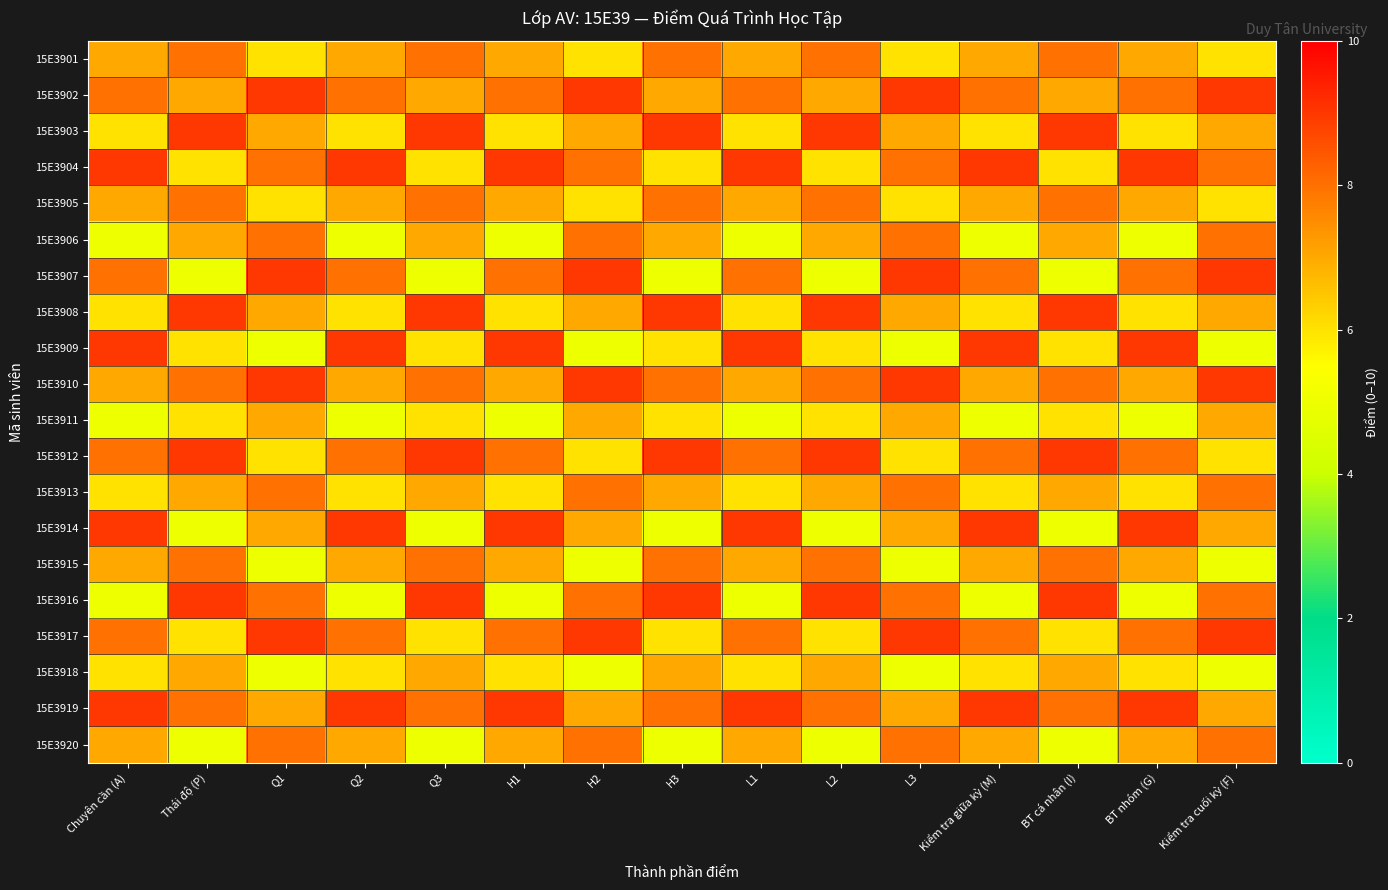

At how many categories does at least one series exceed 7?

15